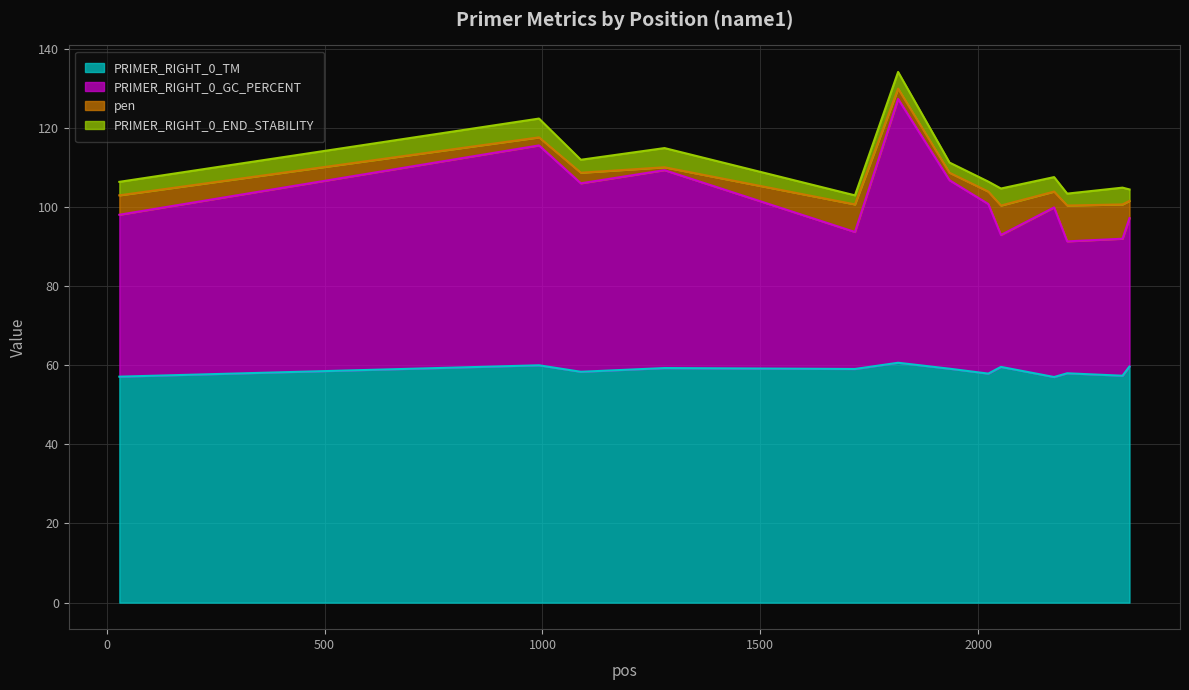

Where is the first local maximum for PRIMER_RIGHT_0_TM?

992